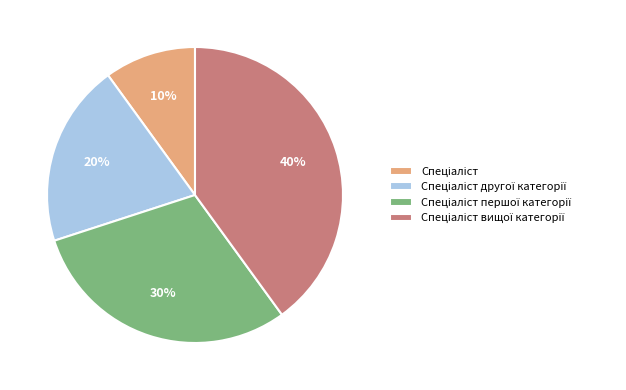

Count the number of slices in the pie.

4